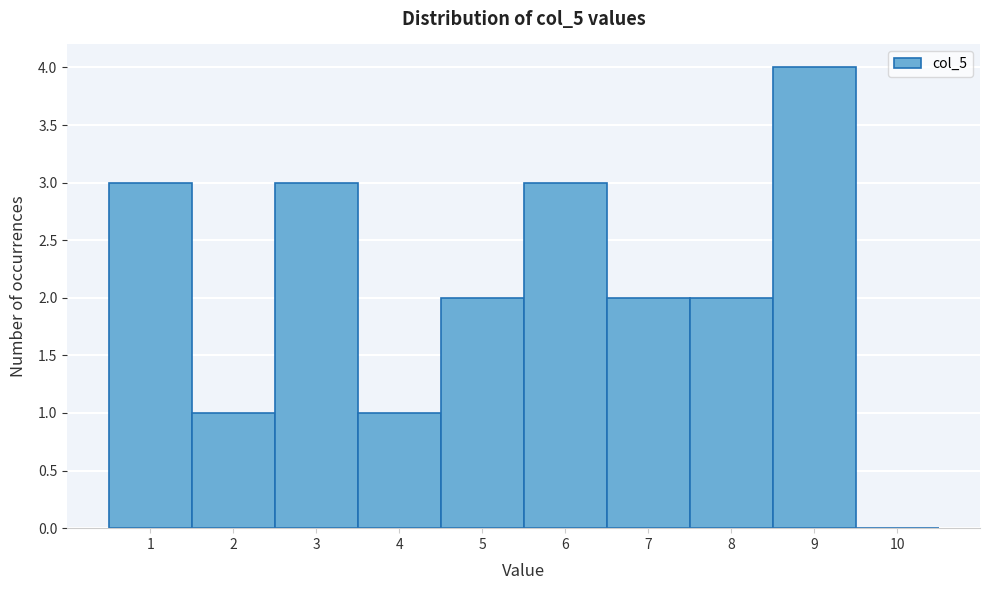

Which range on the x-axis has the tallest bar?

8.5 to 9.5